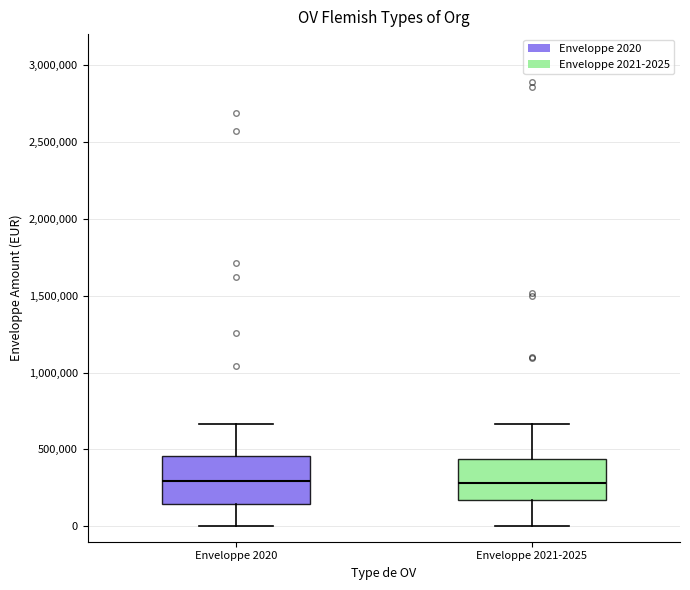

Reading left to right, read every box against the y-axis: the position of its median line, the range the box covers, and the ends of its whiskers. The values are not printed on the chart, so give them approximately, as read against the axis.

Enveloppe 2020: median 300000, box 150000 to 450000, whiskers 0 to 650000
Enveloppe 2021-2025: median 300000, box 150000 to 450000, whiskers 0 to 650000